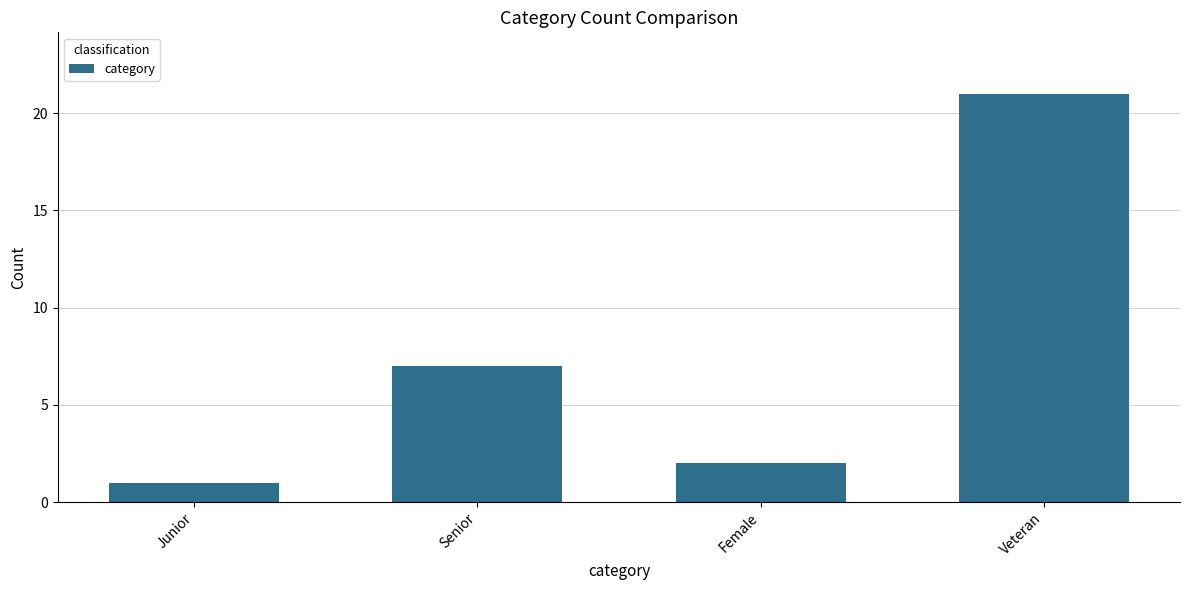

True or false: the data shows 1 at Junior.

True